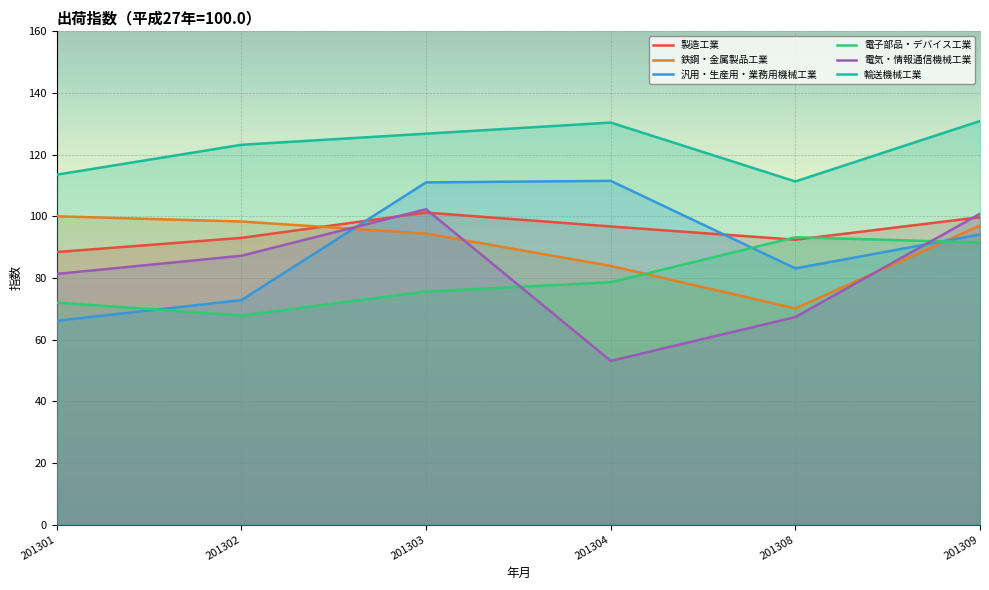

How many data points does each series have?

6